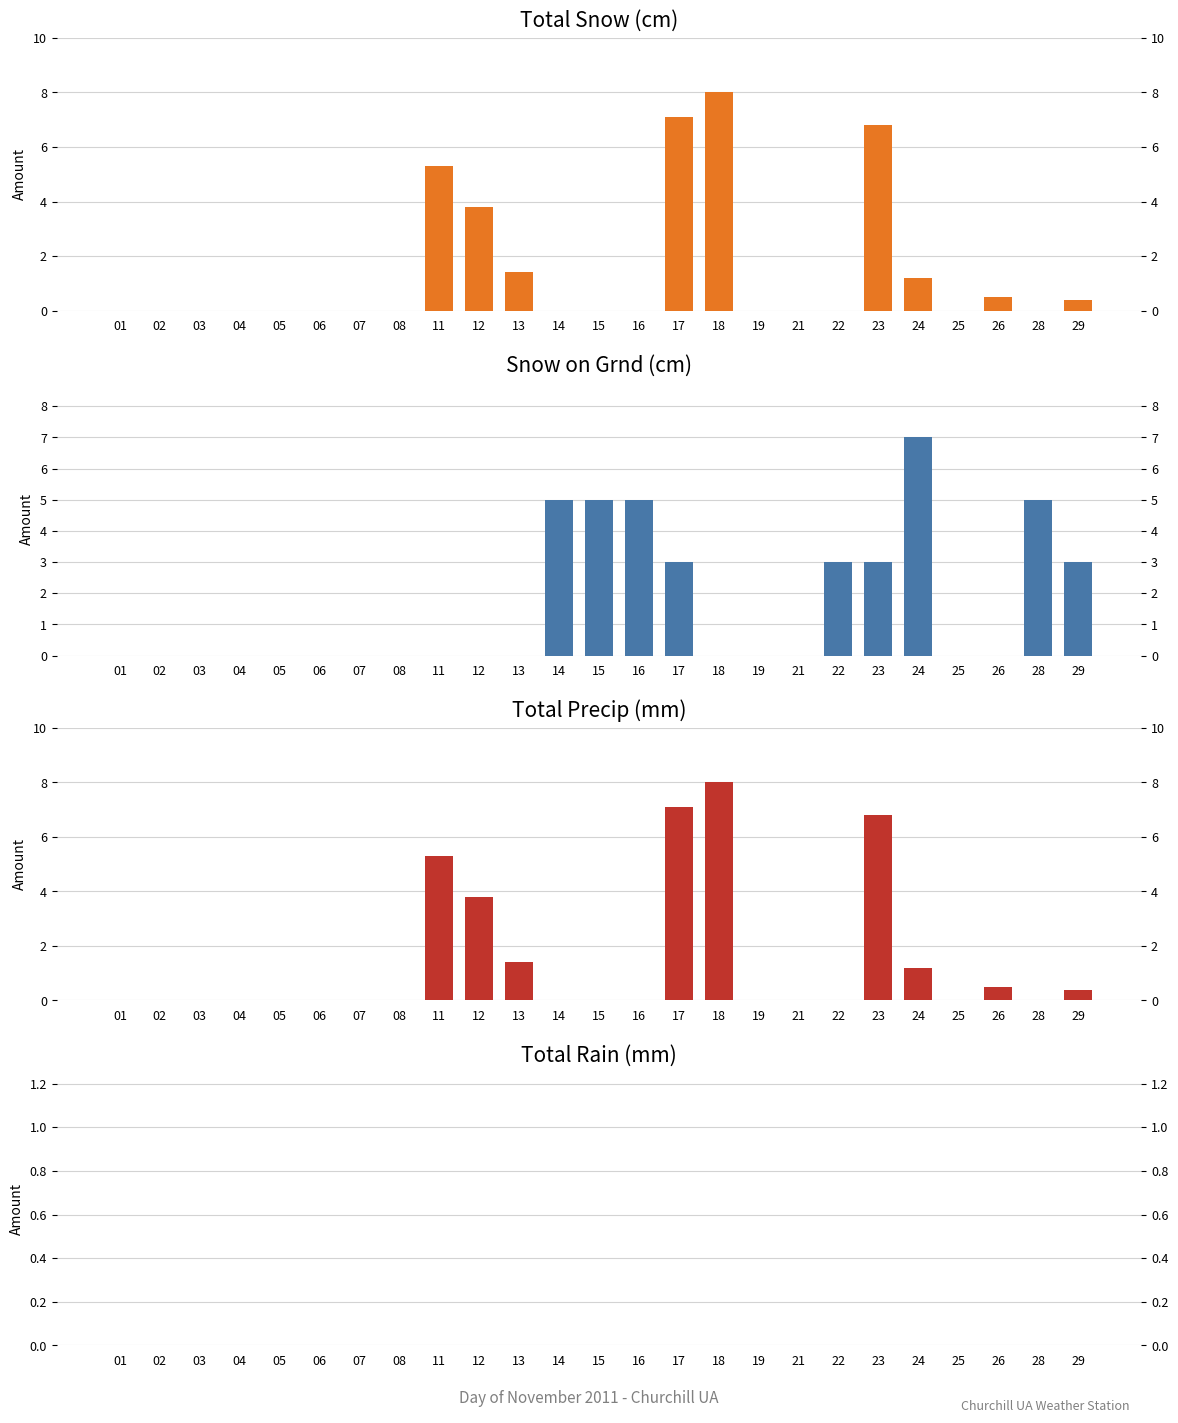

Where is Total Snow (cm) nearest to the value 4?

12